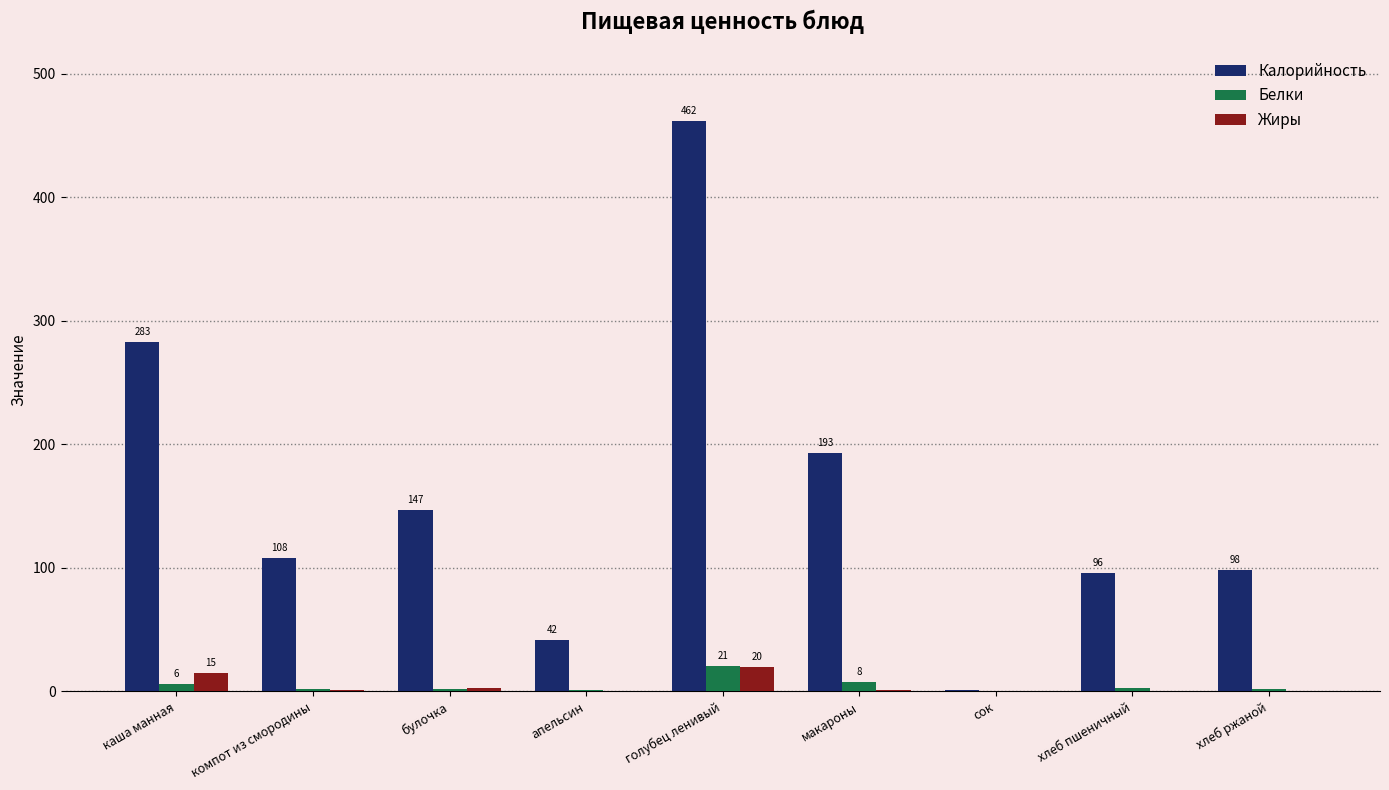

At which category does the chart reach its peak across all series?

голубец ленивый